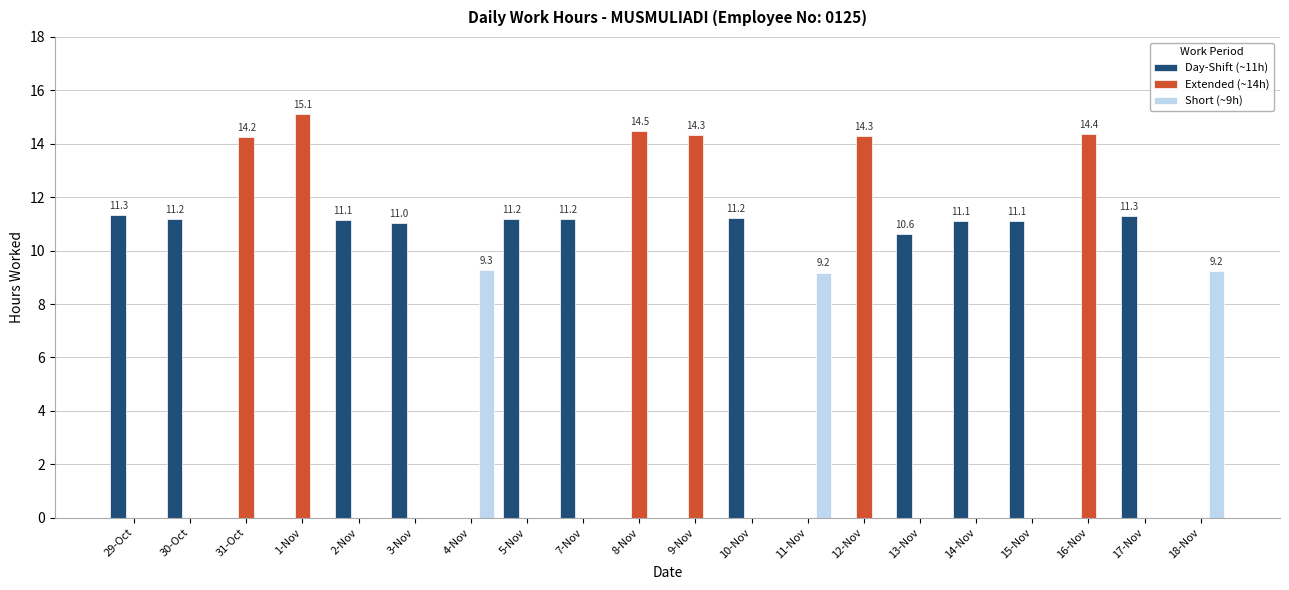

At which label does Extended (~14h) reach its peak?

1-Nov